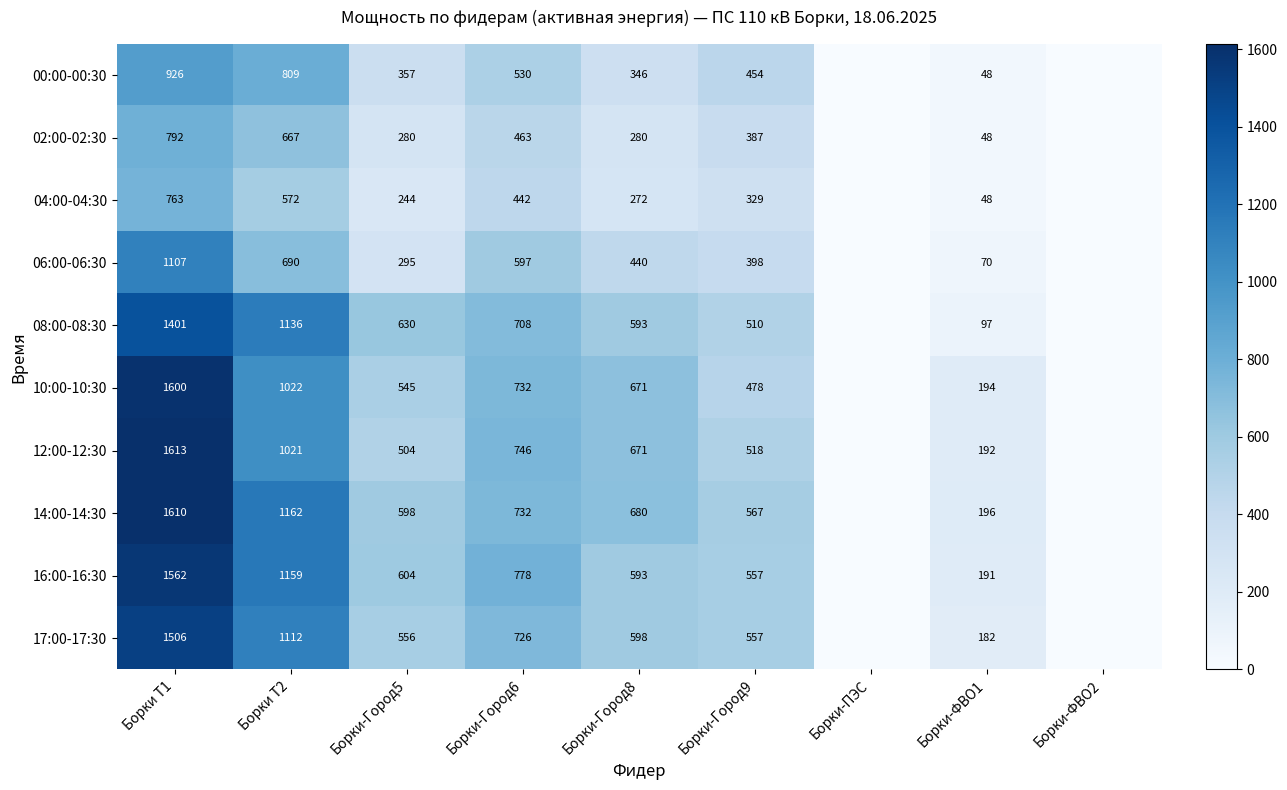

What is the difference between the 04:00-04:30 values at Борки-ФВО1 and Борки Т2?

524